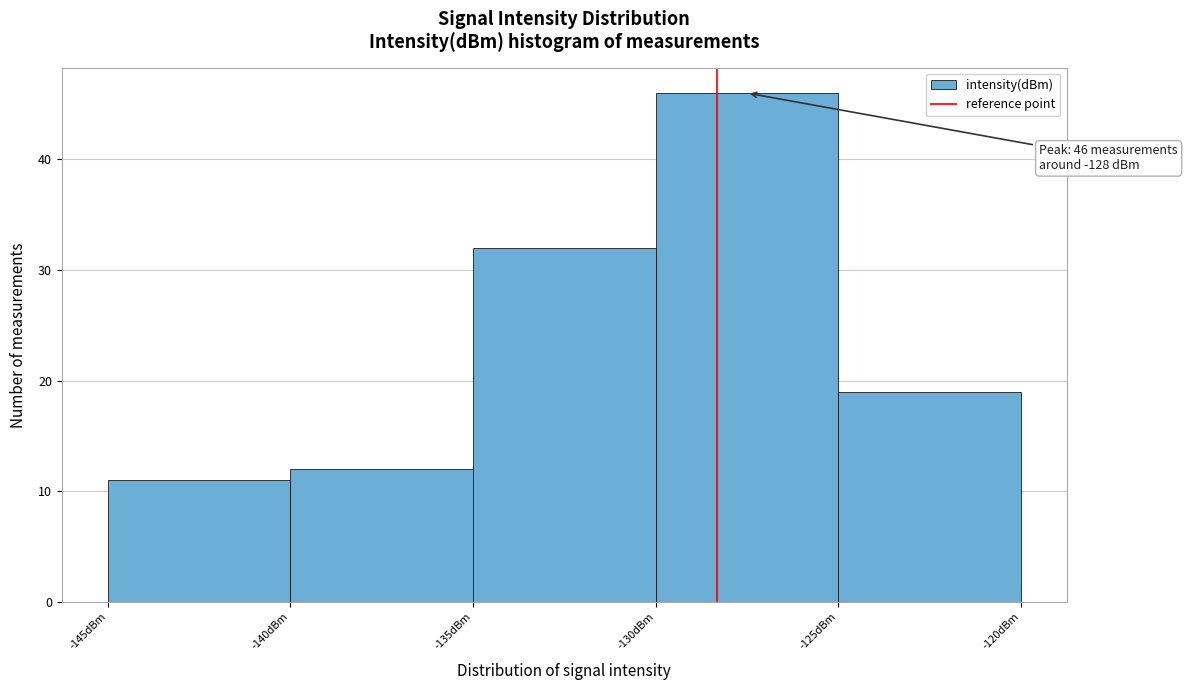

Which range on the x-axis has the tallest bar?

-130 to -125